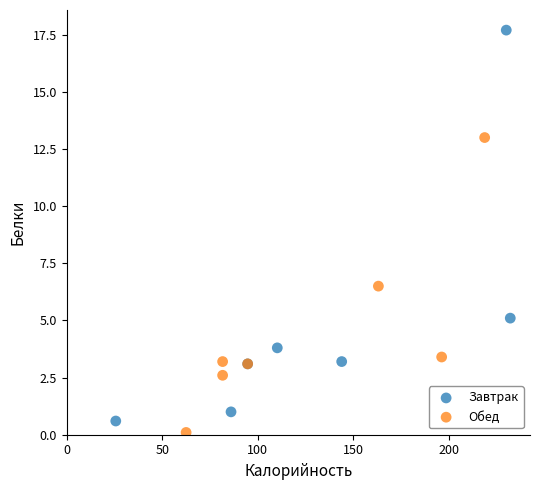

Which series contains the lowest Y value?

Обед